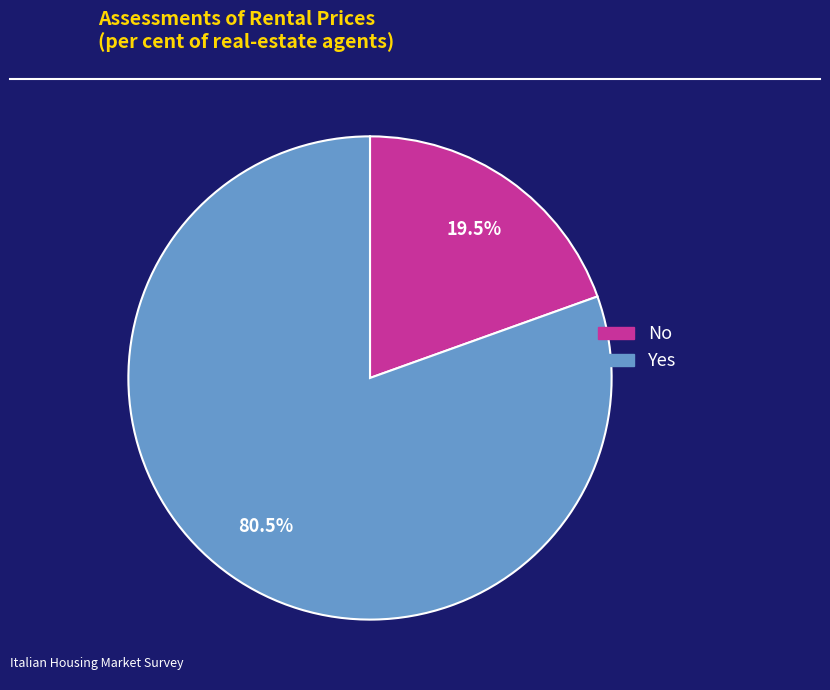

How many slices are in this pie chart?

2